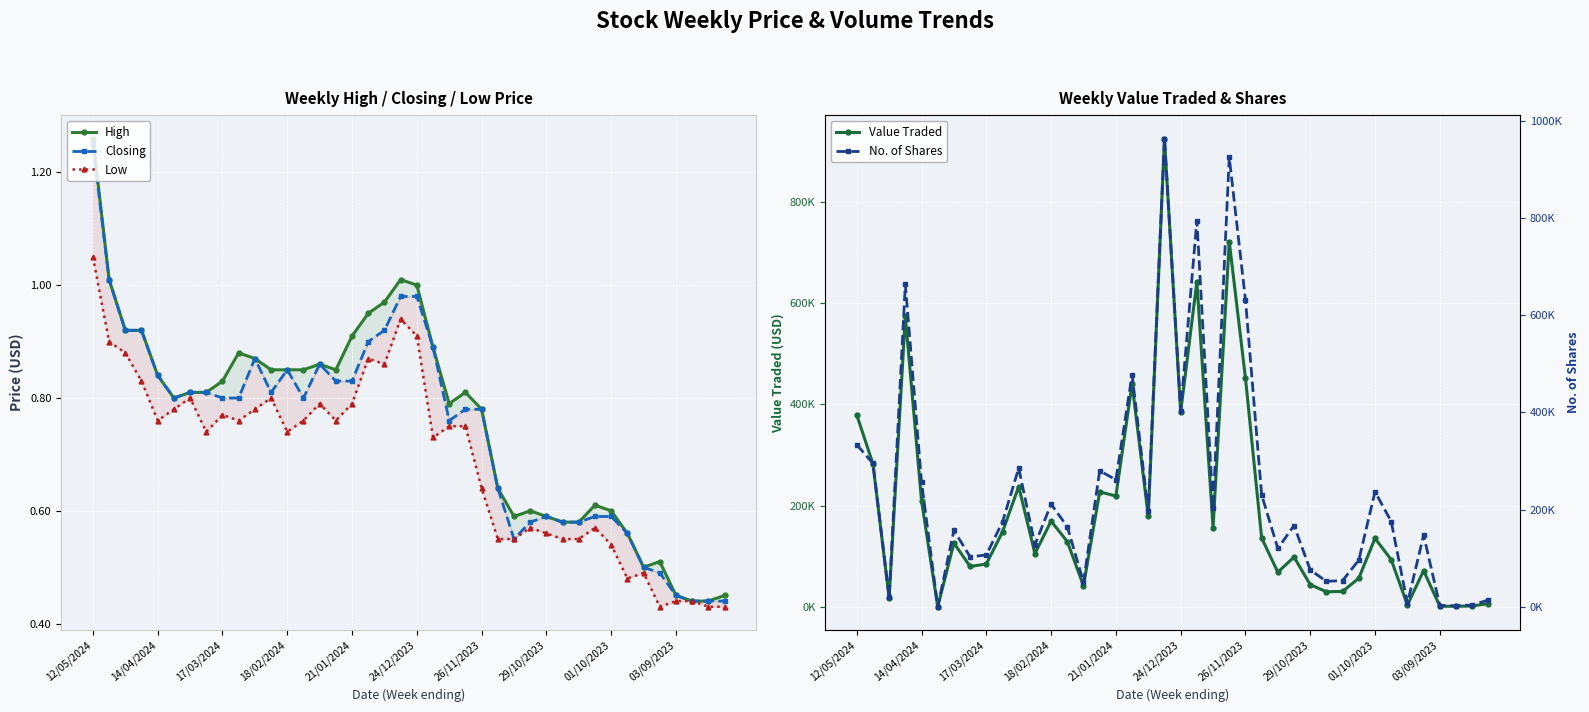

The No. of Shares series shows 68050.8 at 22. True or false?

False